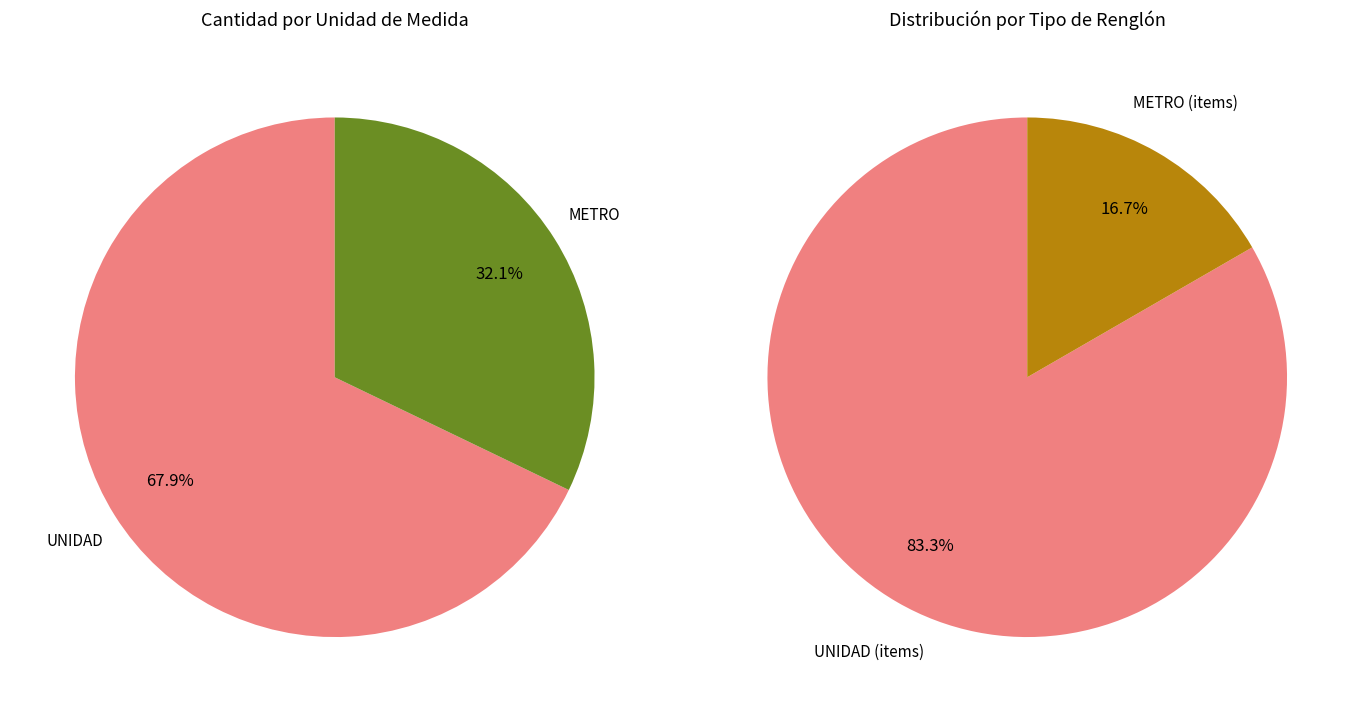

Is it true that UNIDAD is 13% of the pie?

False